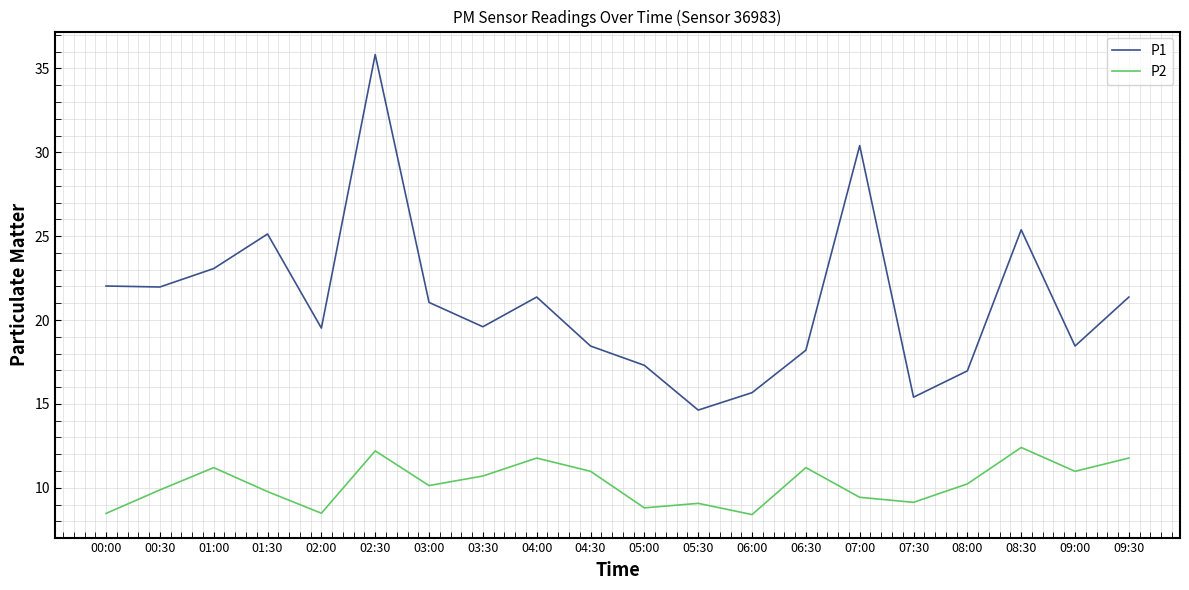

What is the average value of the P1 series?

21.1